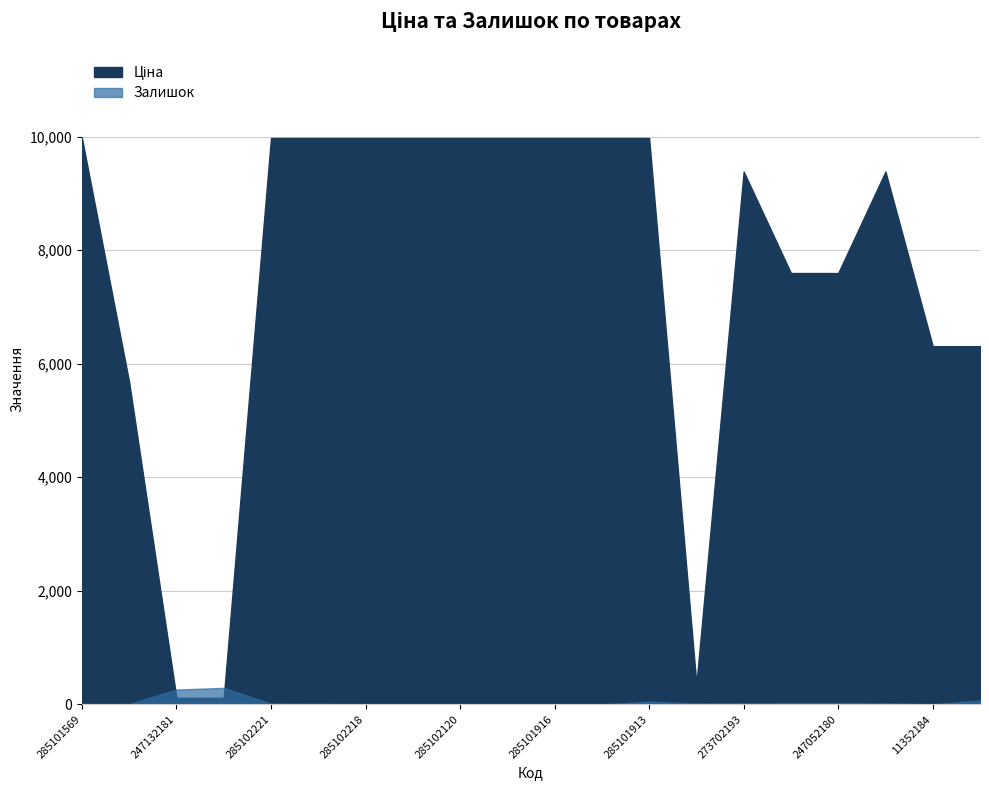

What are all the series names shown in the legend?

Ціна, Залишок